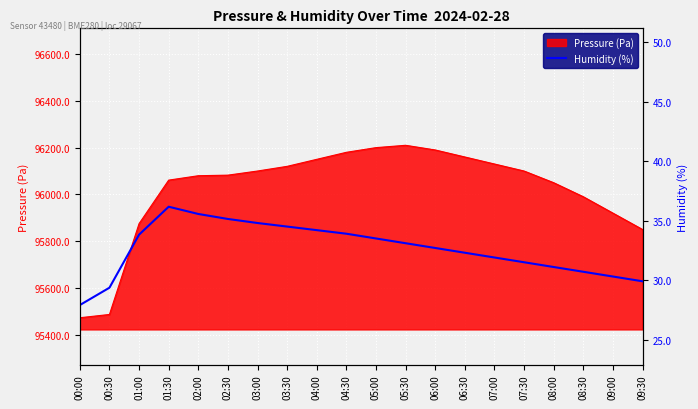

The Pressure (Pa) series shows 96200.0 at 05:00. True or false?

True